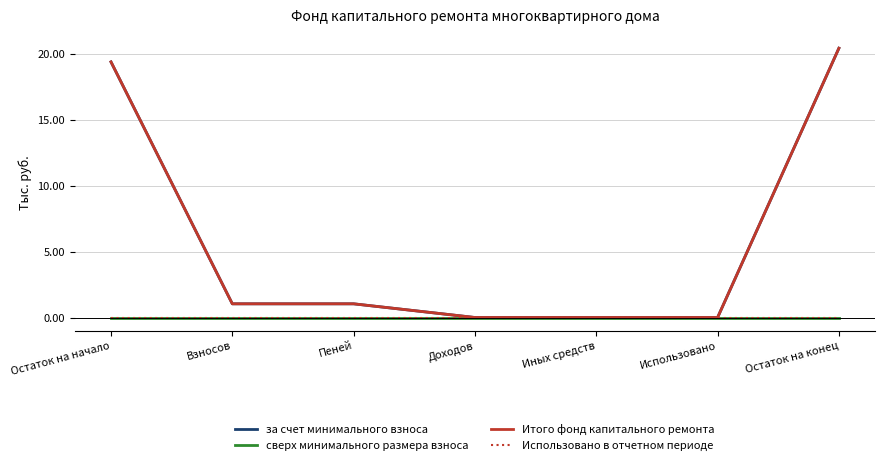

Reading left to right, what are all the values shown in this chart?

за счет минимального взноса: Остаток на начало=19.4	Взносов=1.0	Пеней=1.0	Доходов=0.0	Иных средств=0.0	Использовано=0.0	Остаток на конец=20.5
сверх минимального размера взноса: Остаток на начало=0.0	Взносов=0.0	Пеней=0.0	Доходов=0.0	Иных средств=0.0	Использовано=0.0	Остаток на конец=0.0
Итого фонд капитального ремонта: Остаток на начало=19.4	Взносов=1.0	Пеней=1.0	Доходов=0.0	Иных средств=0.0	Использовано=0.0	Остаток на конец=20.5
Использовано в отчетном периоде: Остаток на начало=0.0	Взносов=0.0	Пеней=0.0	Доходов=0.0	Иных средств=0.0	Использовано=0.0	Остаток на конец=0.0